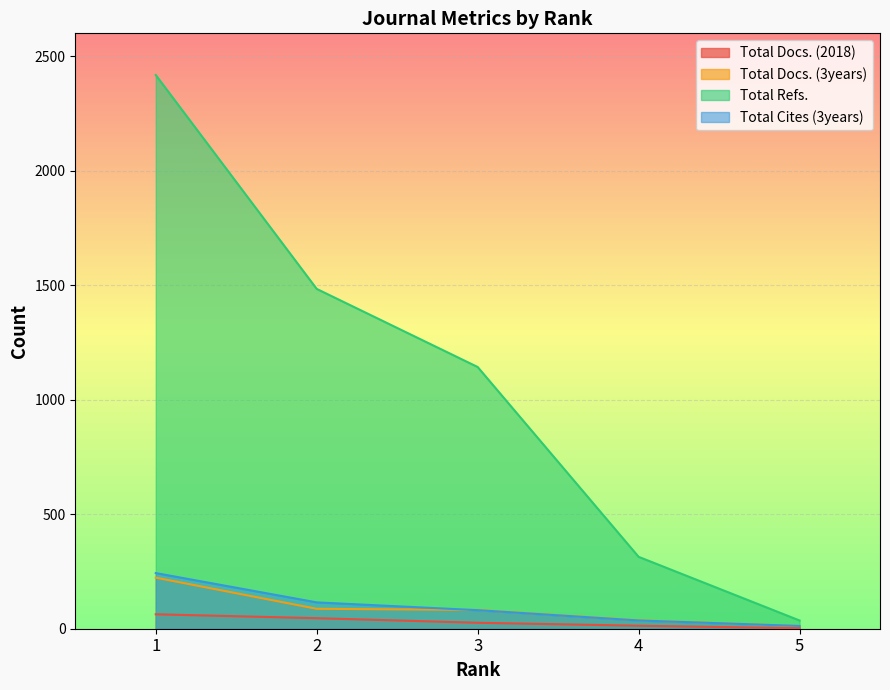

At which label does Total Docs. (3years) reach its minimum?

5